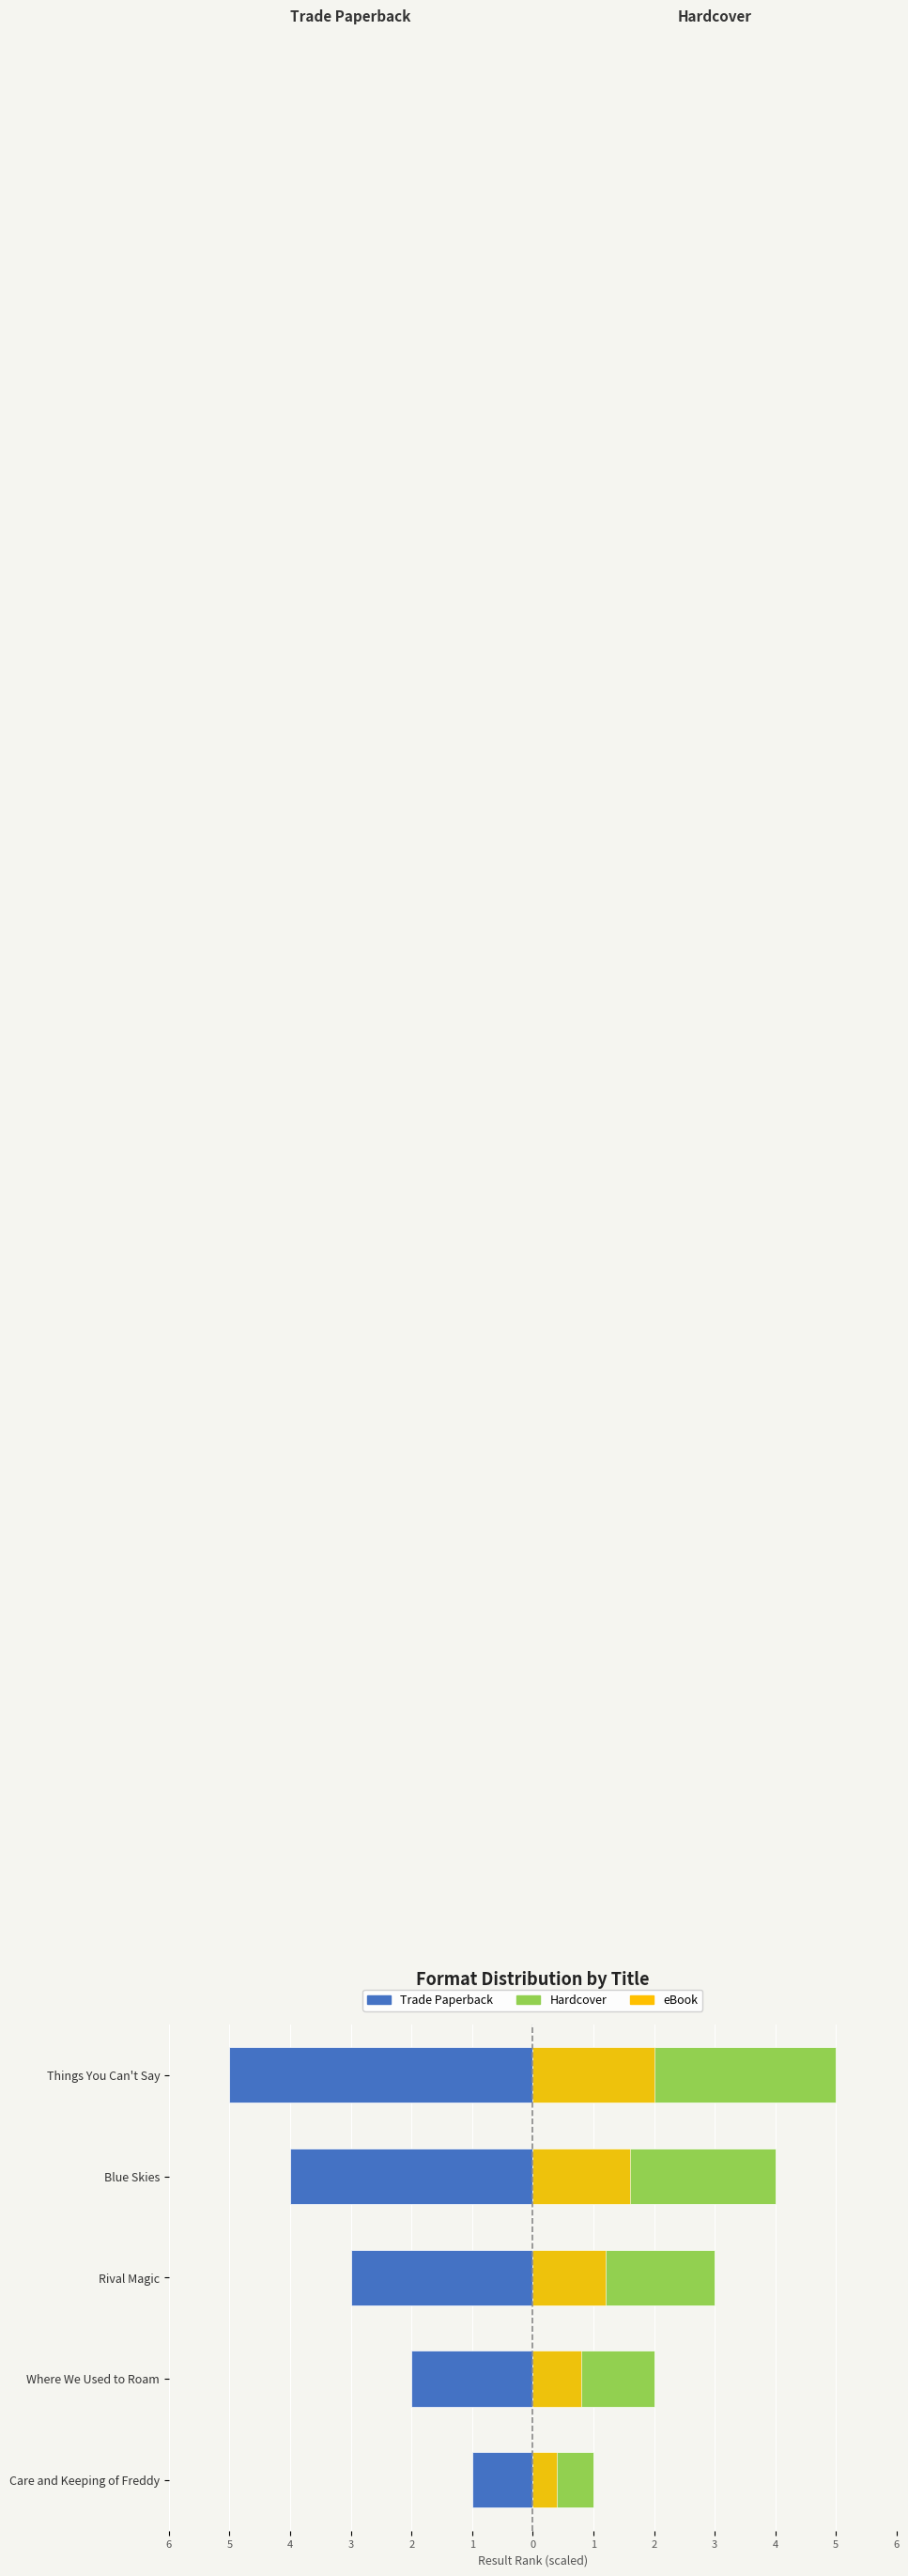

Which series has the largest range (max minus min)?

Trade Paperback